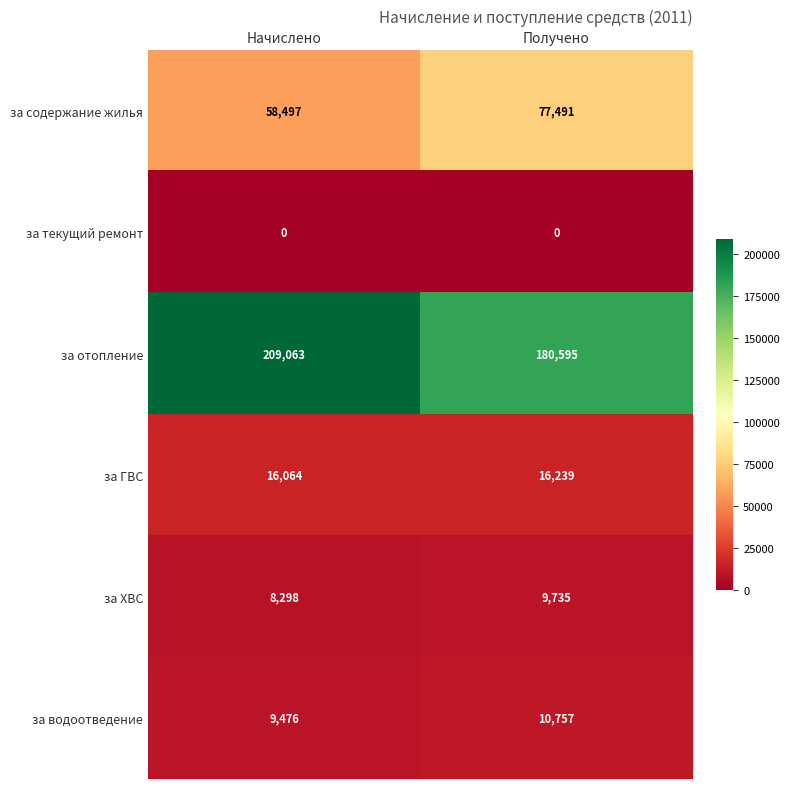

What is the difference between the maximum and minimum values in the за содержание жилья series?

18994